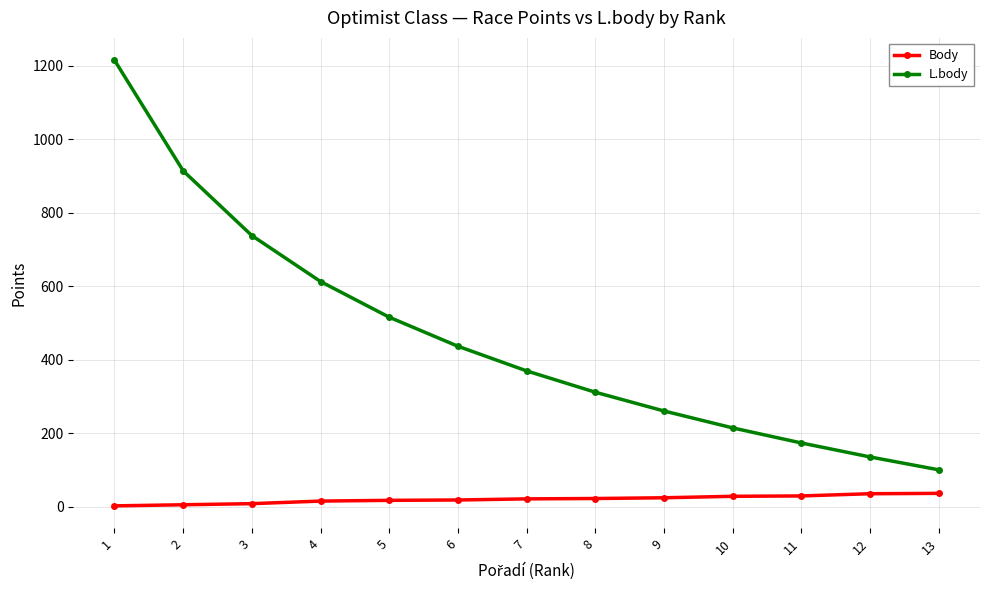

How many lines are shown in the chart?

2